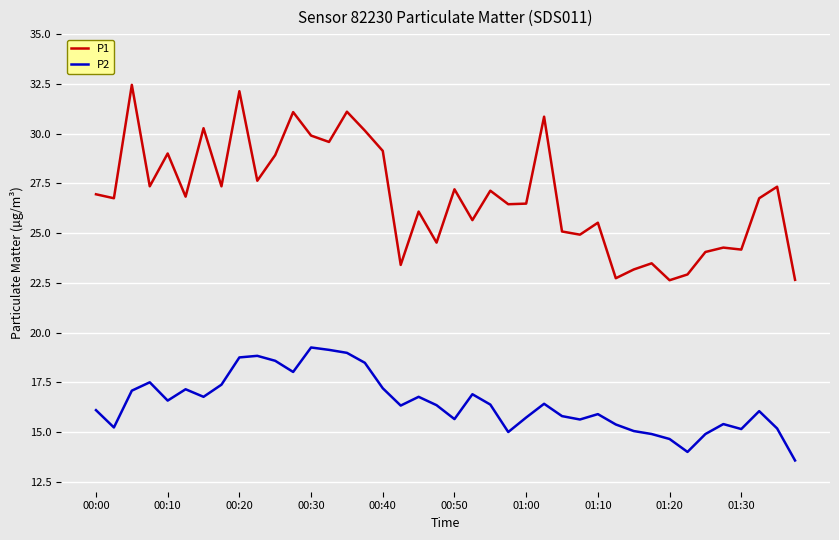

What is the difference between the maximum and minimum values in the P2 series?

5.7